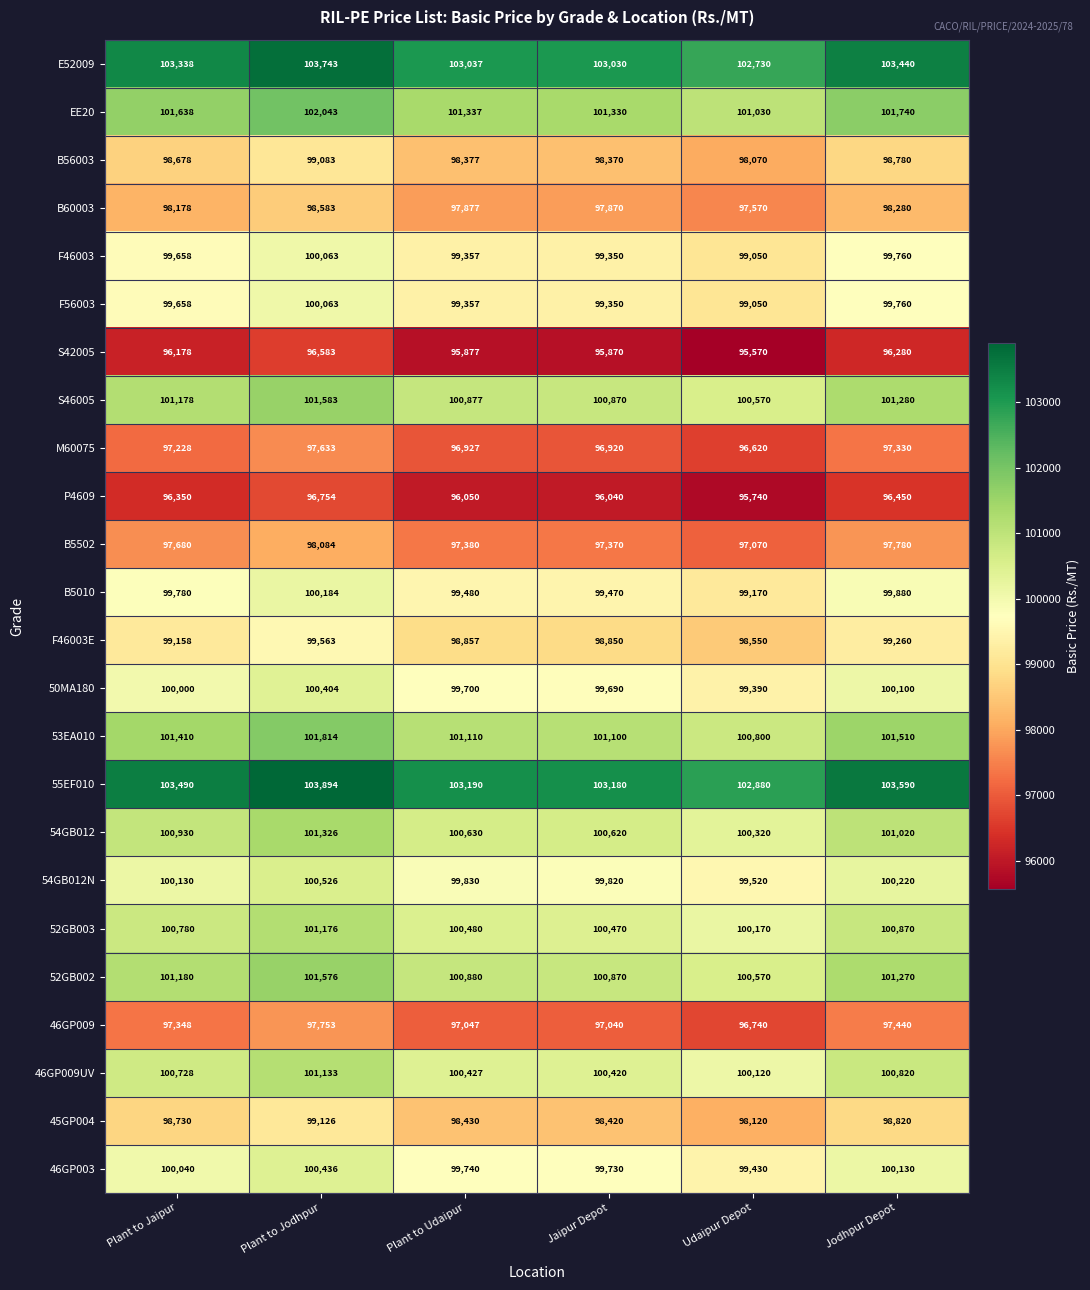

What is the difference between the maximum and second lowest values in the 46GP003 series?

706